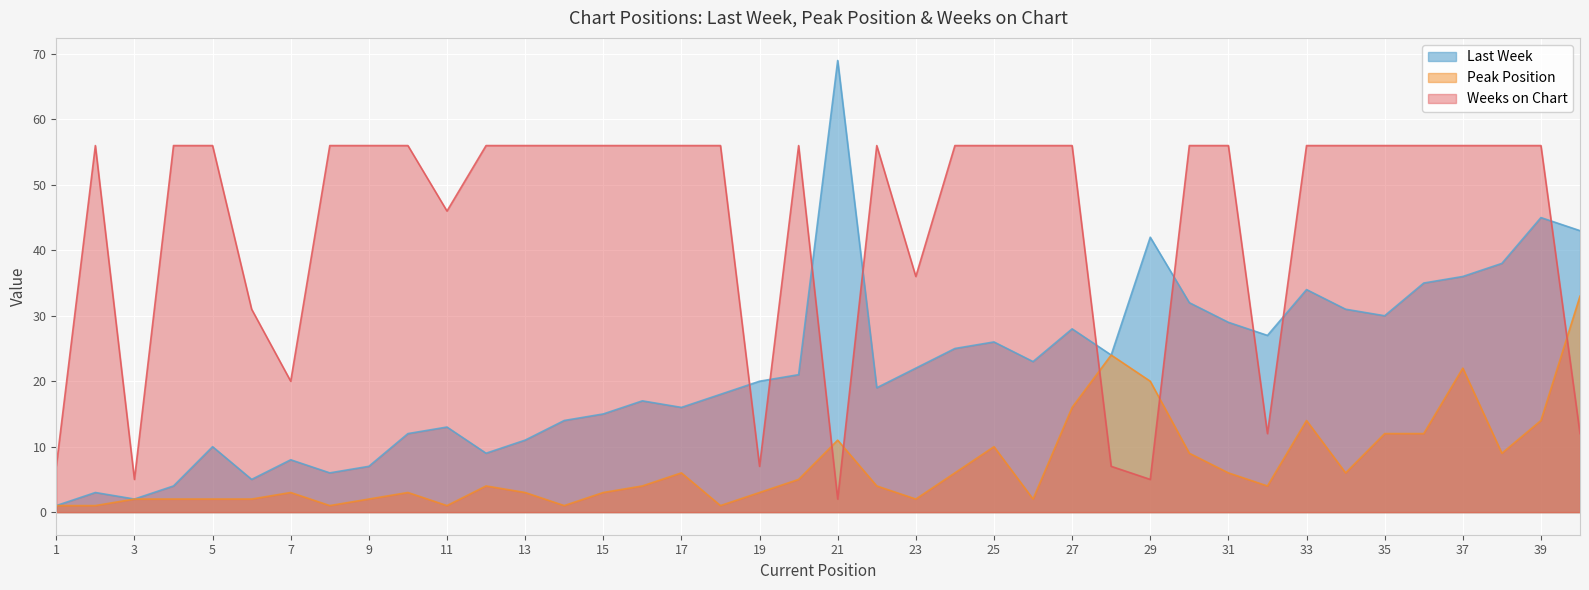

Between 10 and 29, which series saw the biggest shift?

Weeks on Chart